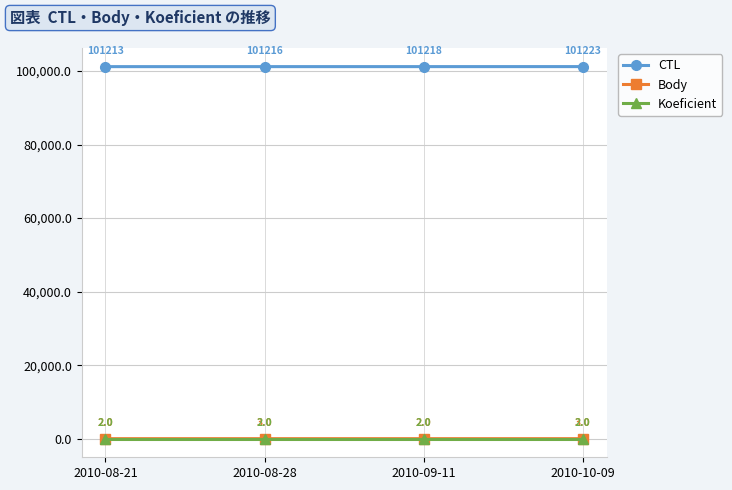

True or false: CTL has a value of 101213 at 2010-08-21.

True